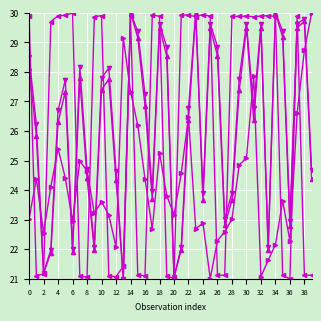

What is the minimum value shown in the chart?

21.0